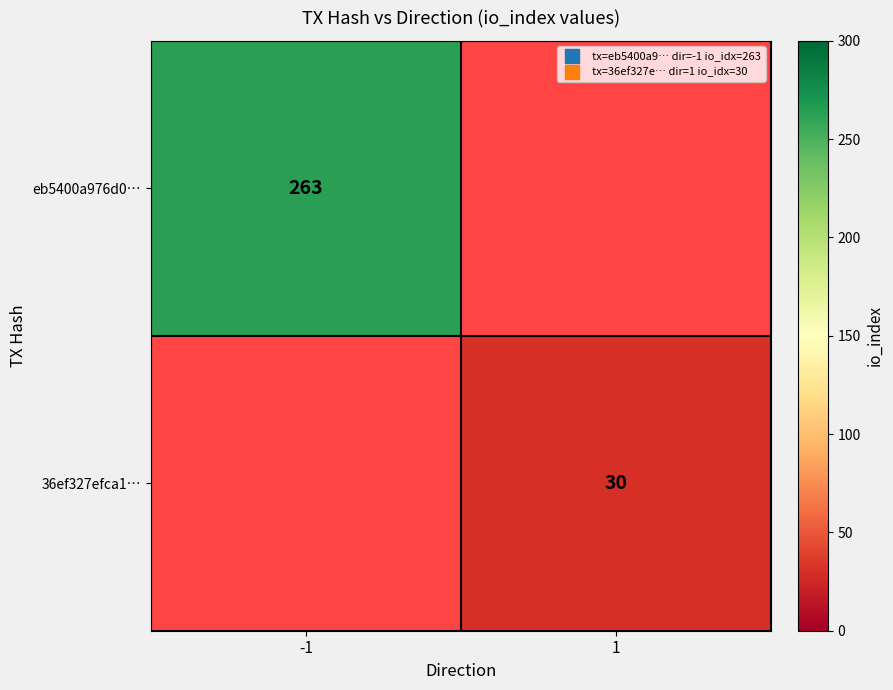

True or false: eb5400a976d0… has a value of 147 at -1.

False